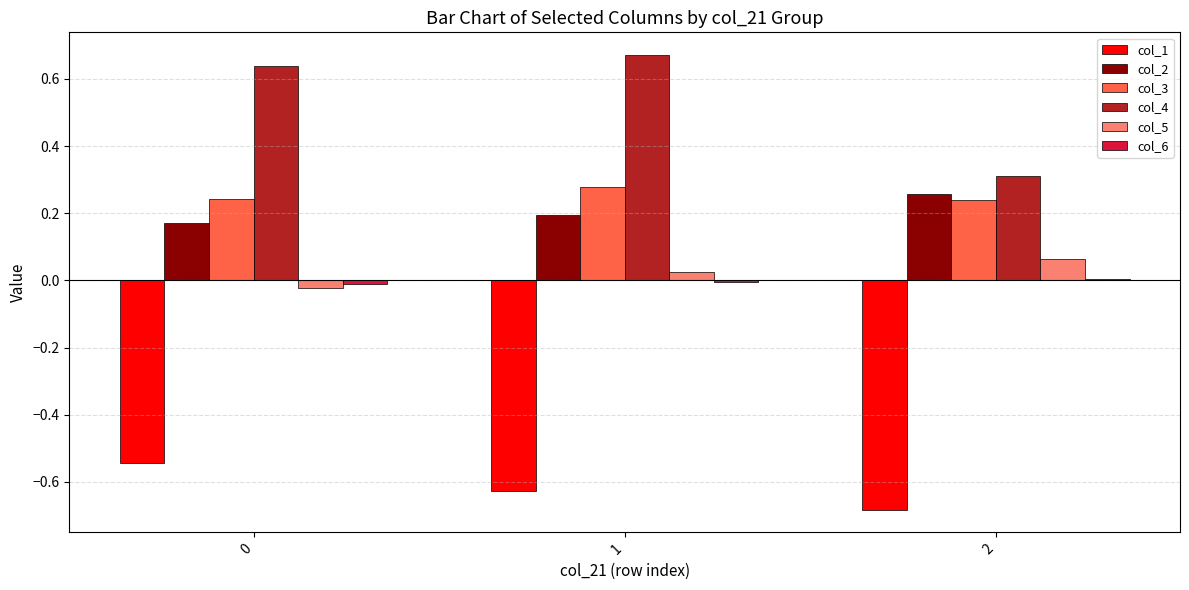

Is it true that col_1 equals -0.3 at 0?

False